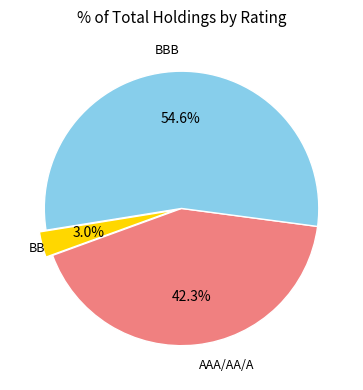

How many segments does this pie chart have?

3